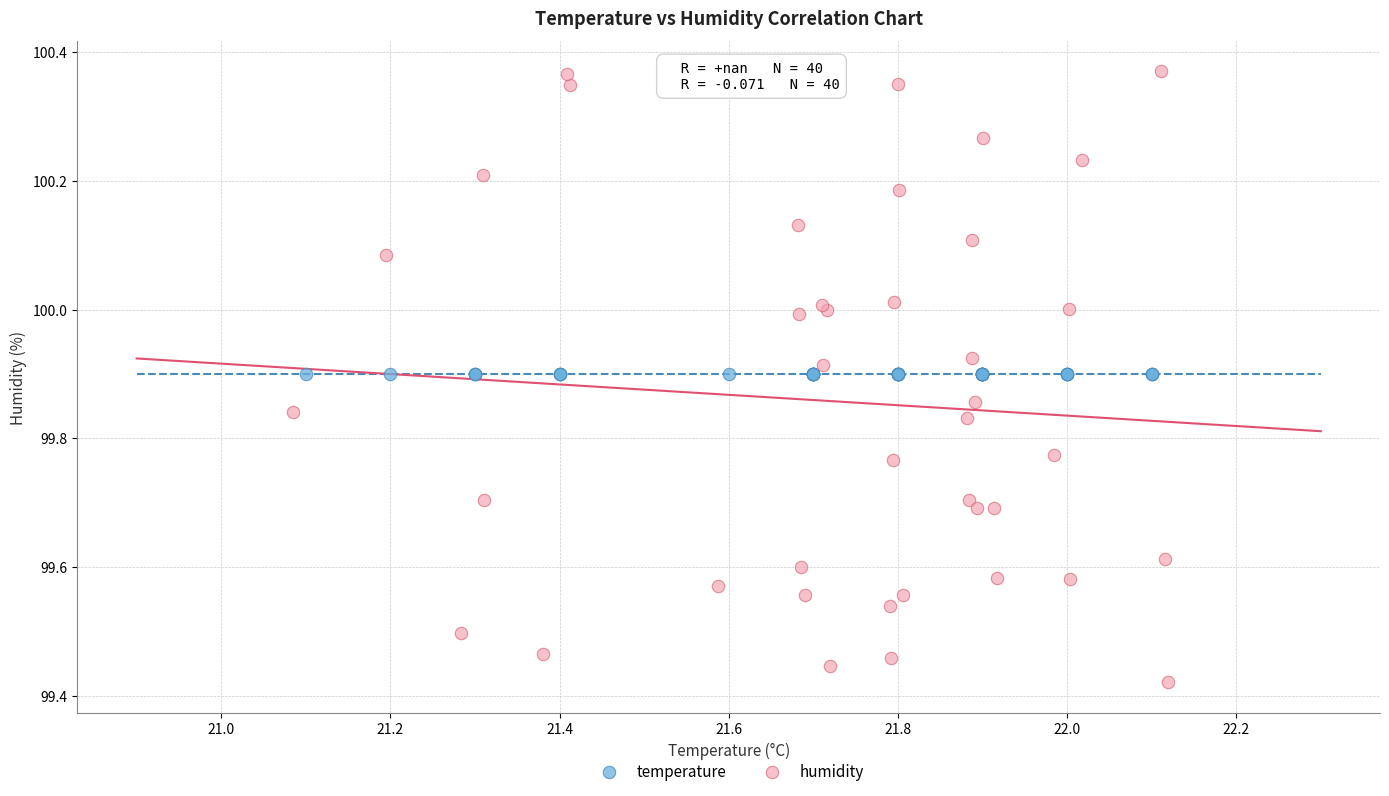

Which series contains the lowest Y value?

humidity